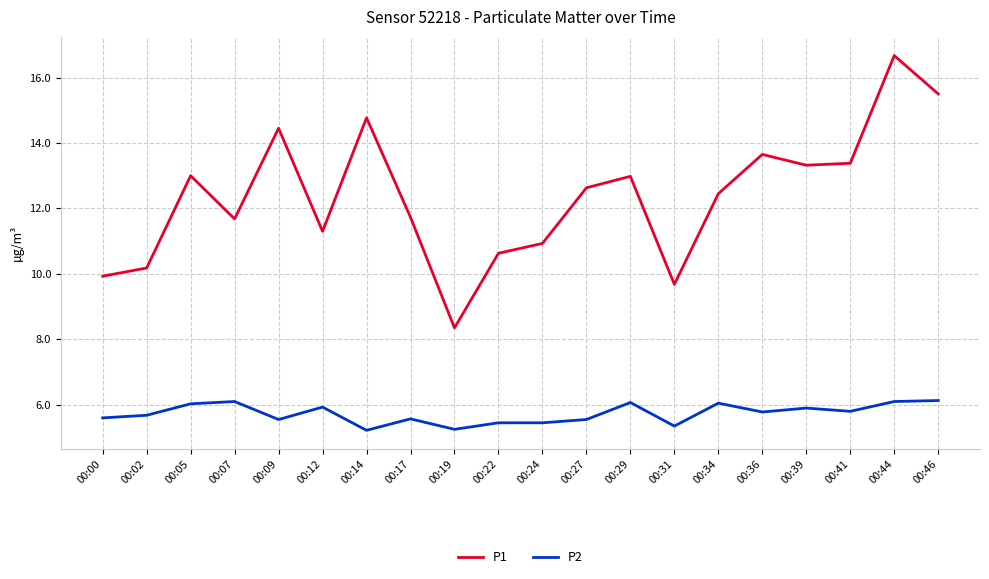

Is this an area chart (filled region under the line)?

No